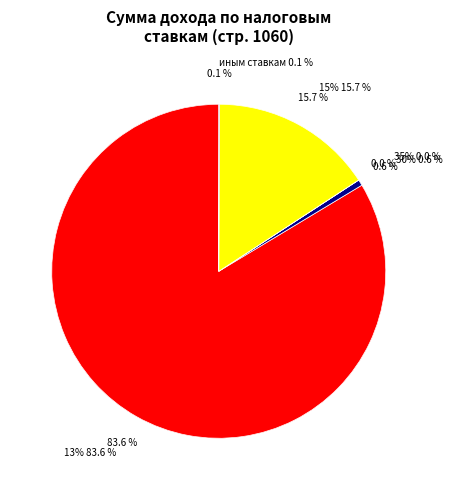

What is the largest slice in the pie chart?

13%